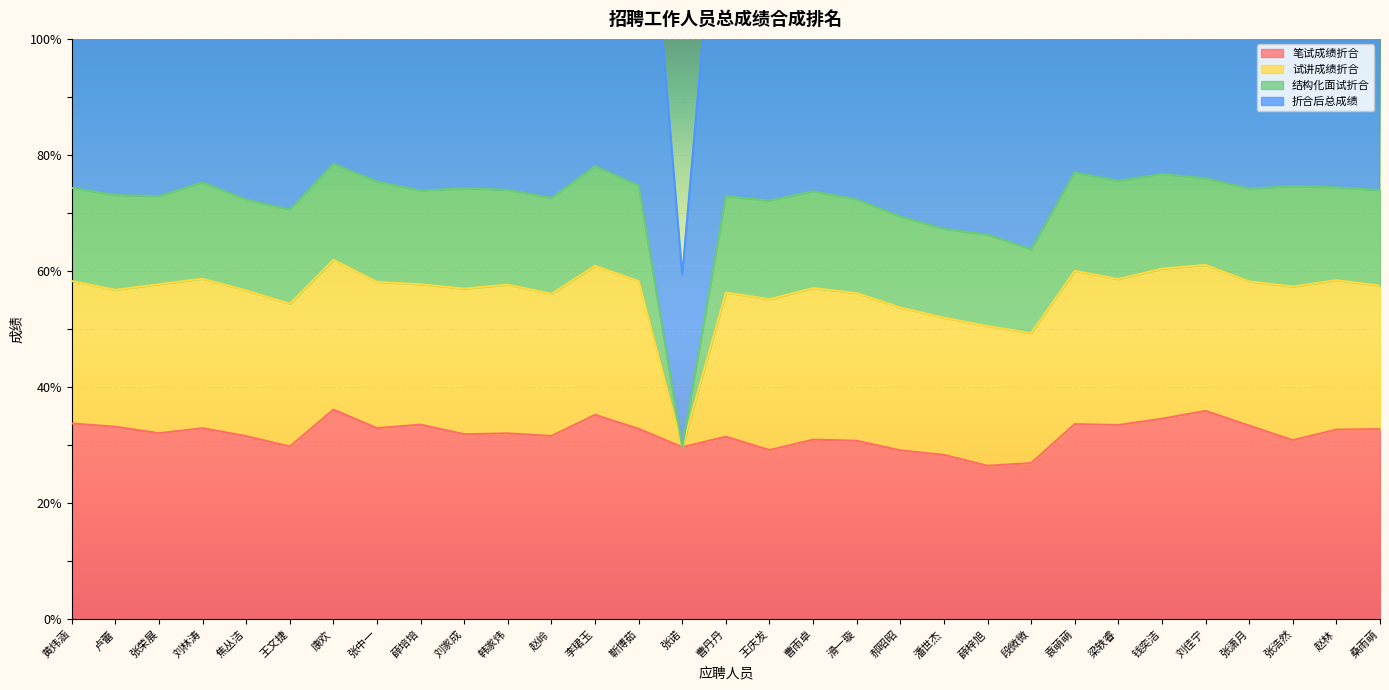

Which series has the widest spread of values?

折合后总成绩